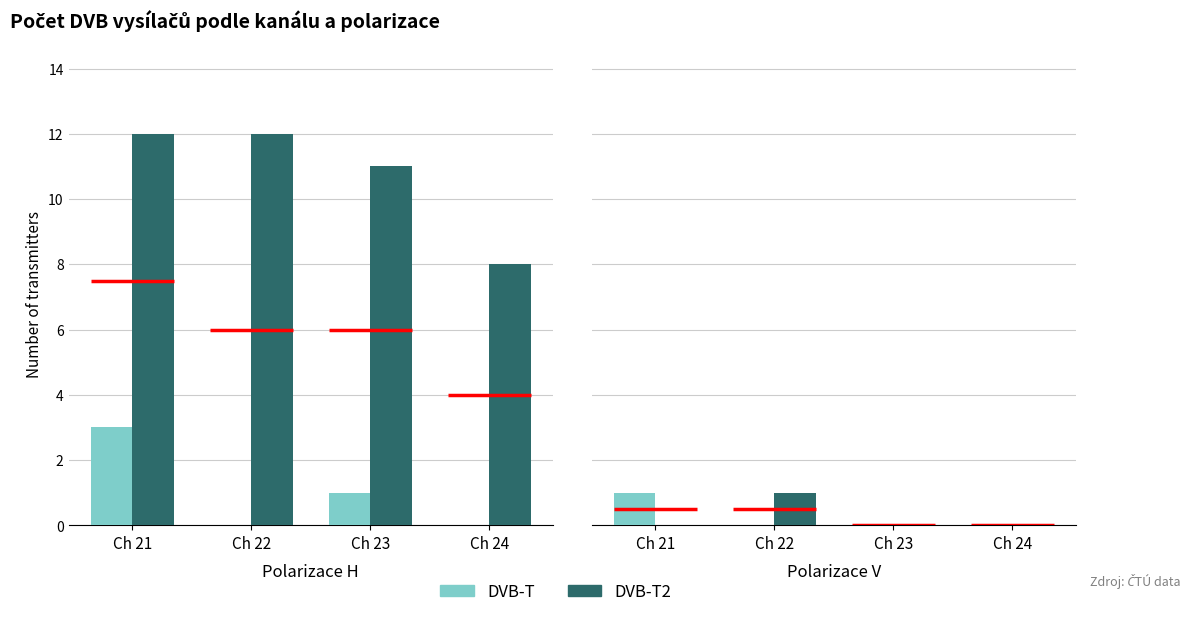

List the labels in order of DVB-T value, smallest first.

Ch 22, Ch 23, Ch 24, Ch 21